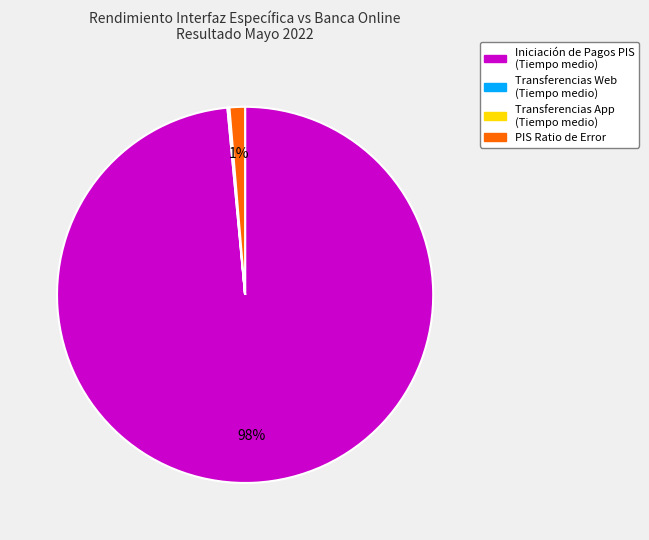

To the nearest percent, what is the average slice percentage?

25%